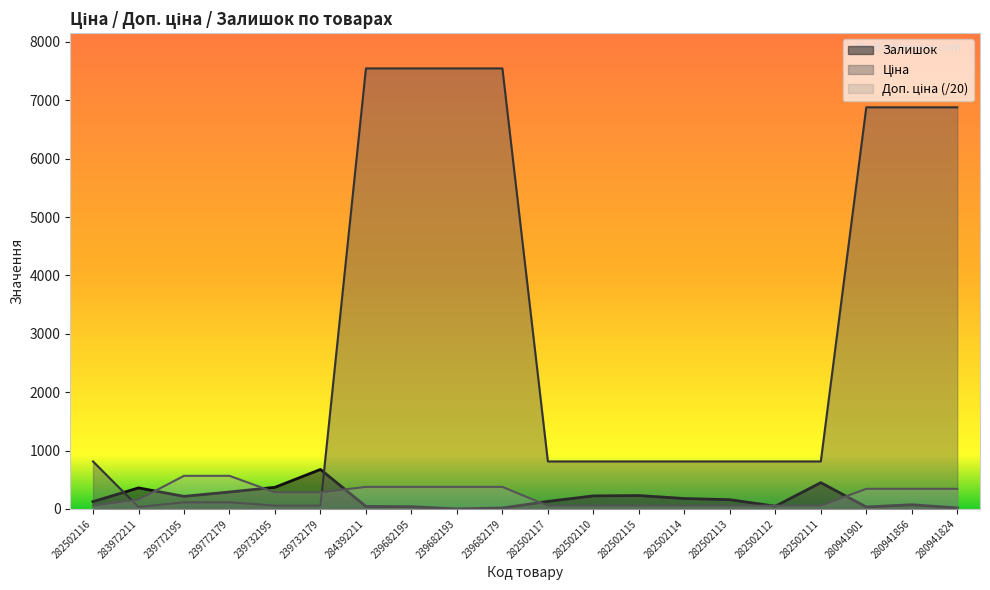

Where is Доп. ціна nearest to the value 310?

239732195